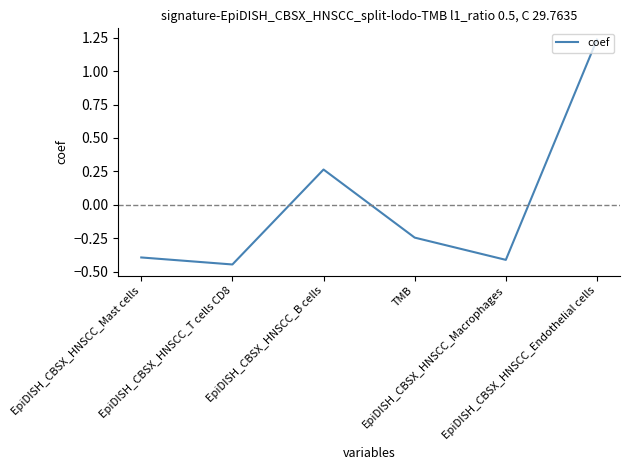

At which category does the data reach its first local peak?

EpiDISH_CBSX_HNSCC_B cells